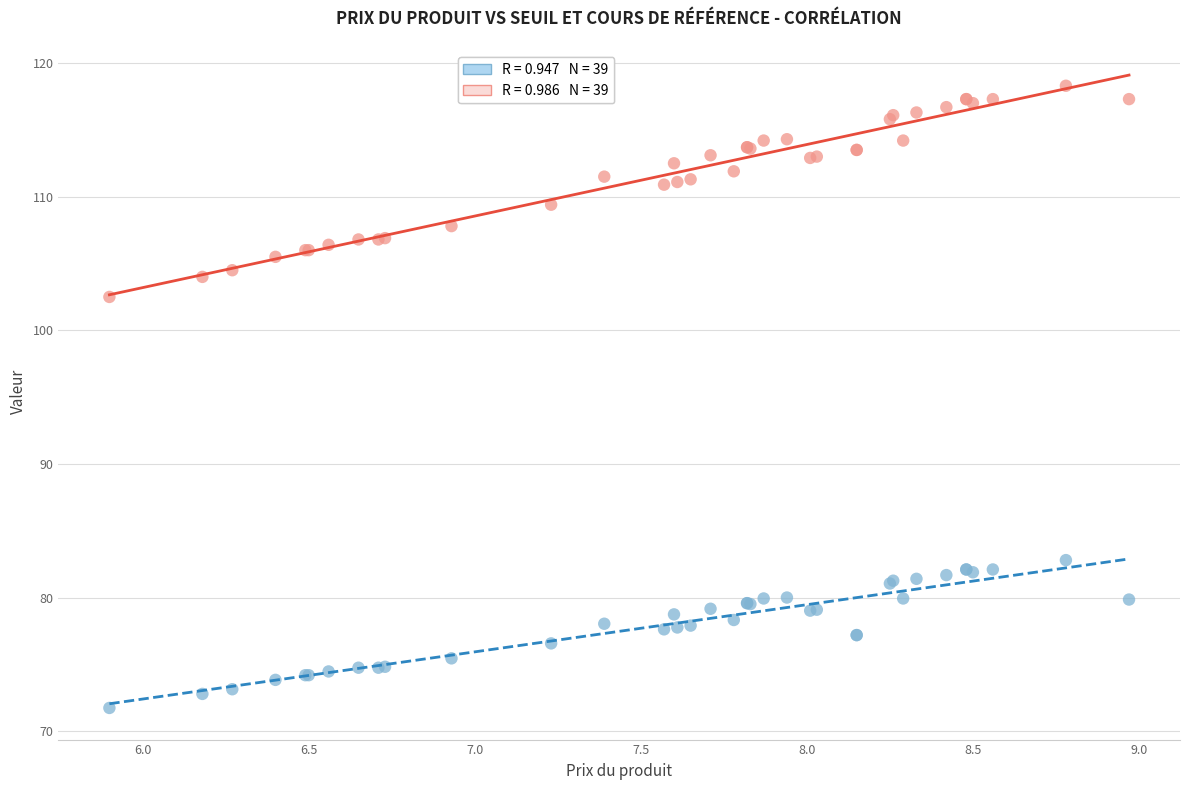

Across all series, what Y value is closest to 95?

102.5